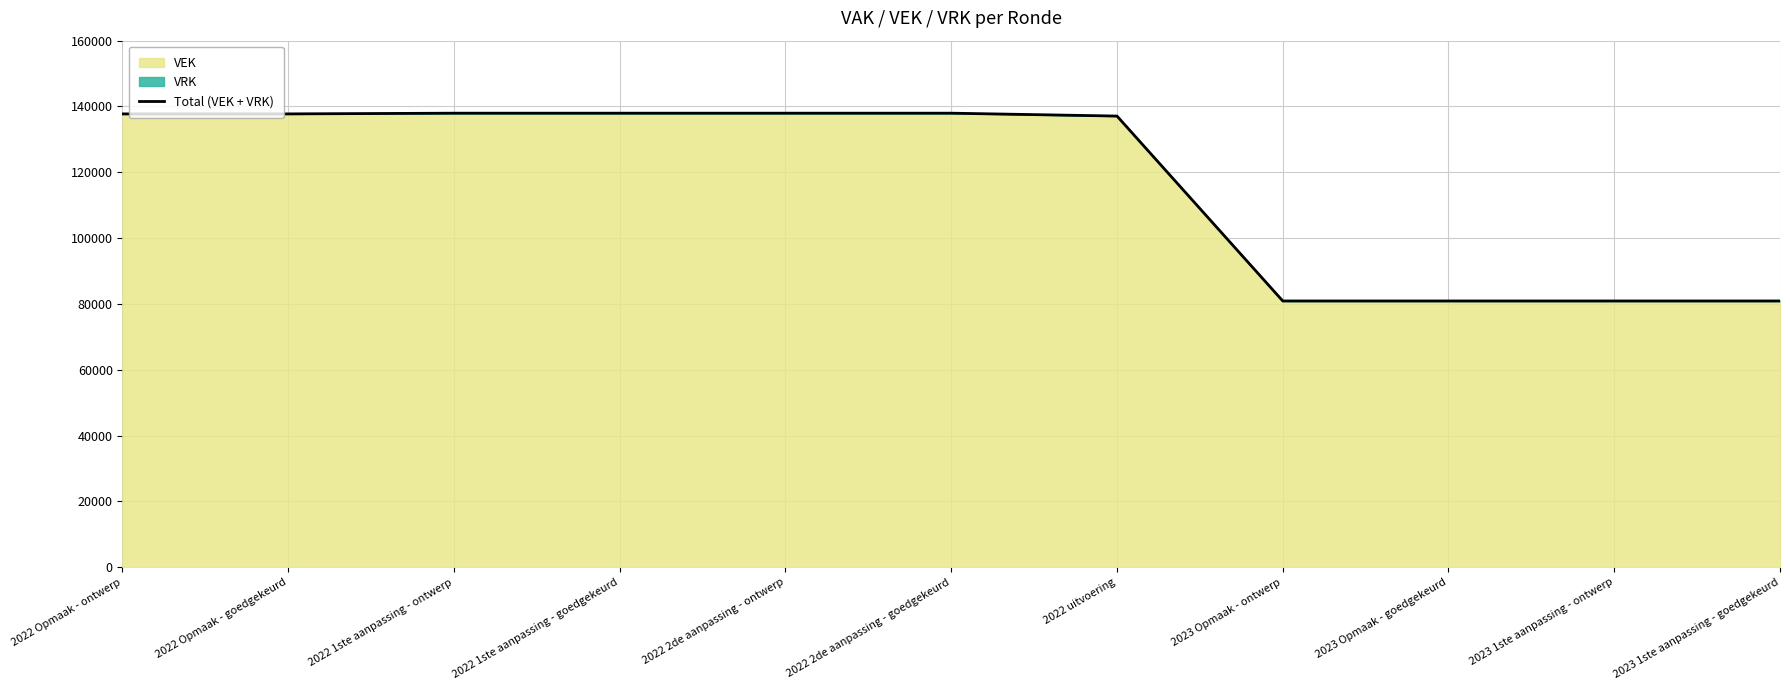

What is the difference between the maximum and minimum values?

57058